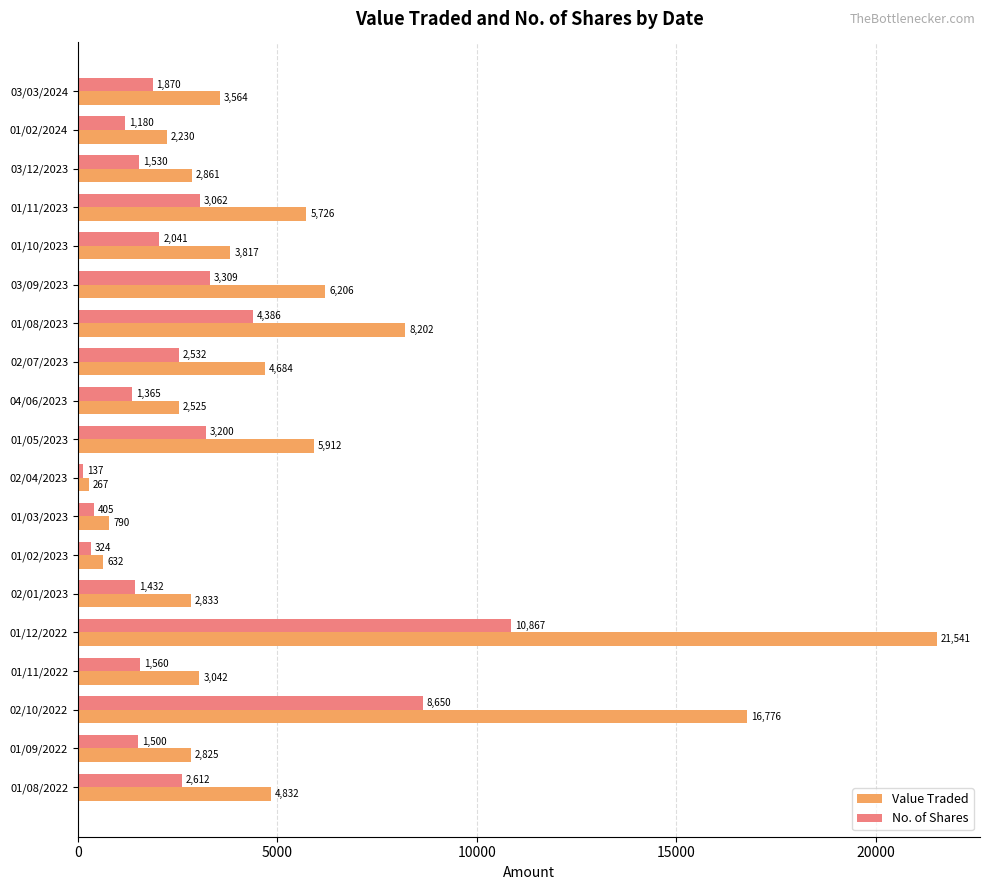

Is the value of Value Traded at 03/09/2023 greater than the value of No. of Shares at 01/05/2023?

Yes